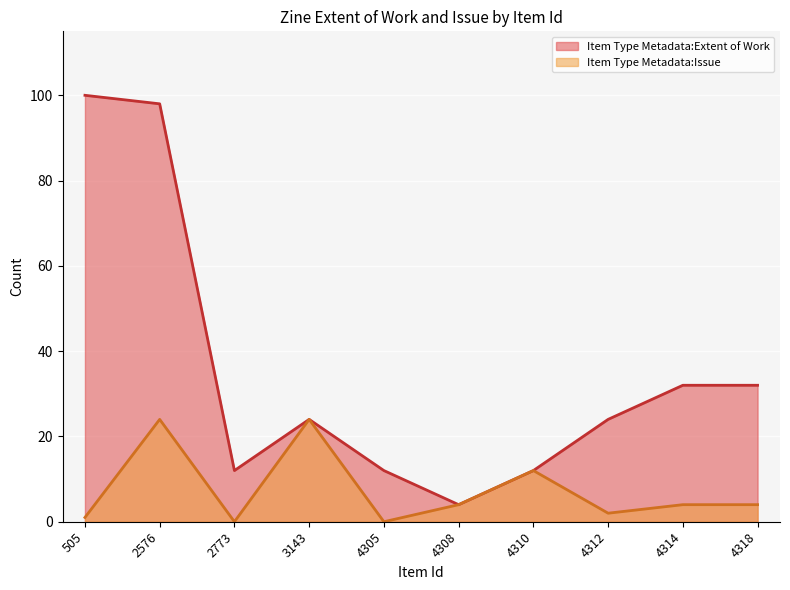

What are all the series names shown in the legend?

Item Type Metadata:Extent of Work, Item Type Metadata:Issue